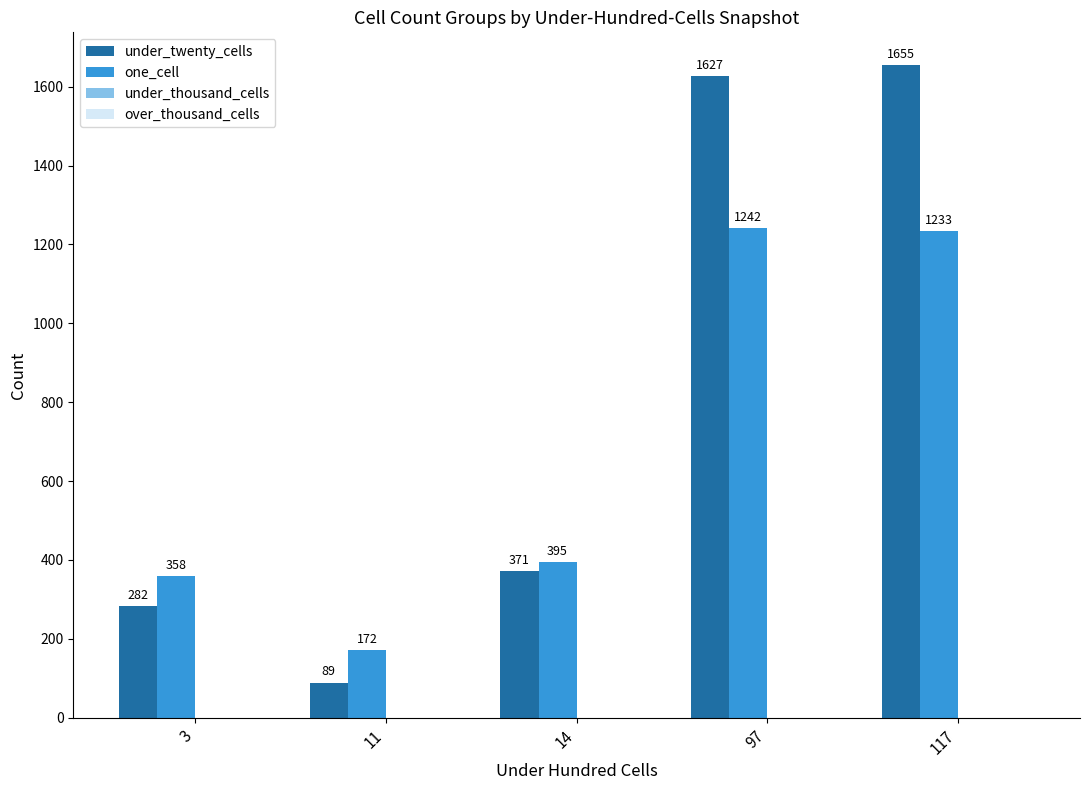

Which series has the largest range (max minus min)?

under_twenty_cells